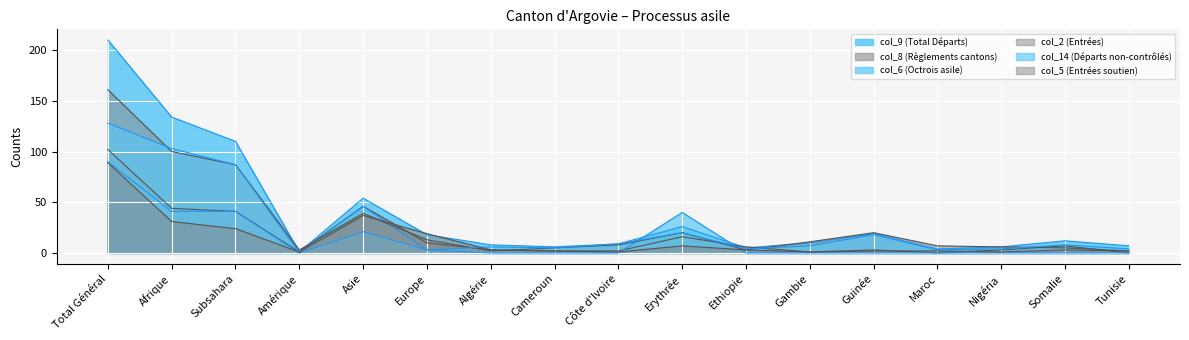

What are all the series names shown in the legend?

col_9 (Total Départs), col_8 (Règlements cantons), col_6 (Octrois asile), col_2 (Entrées), col_14 (Départs non-contrôlés), col_5 (Entrées soutien)